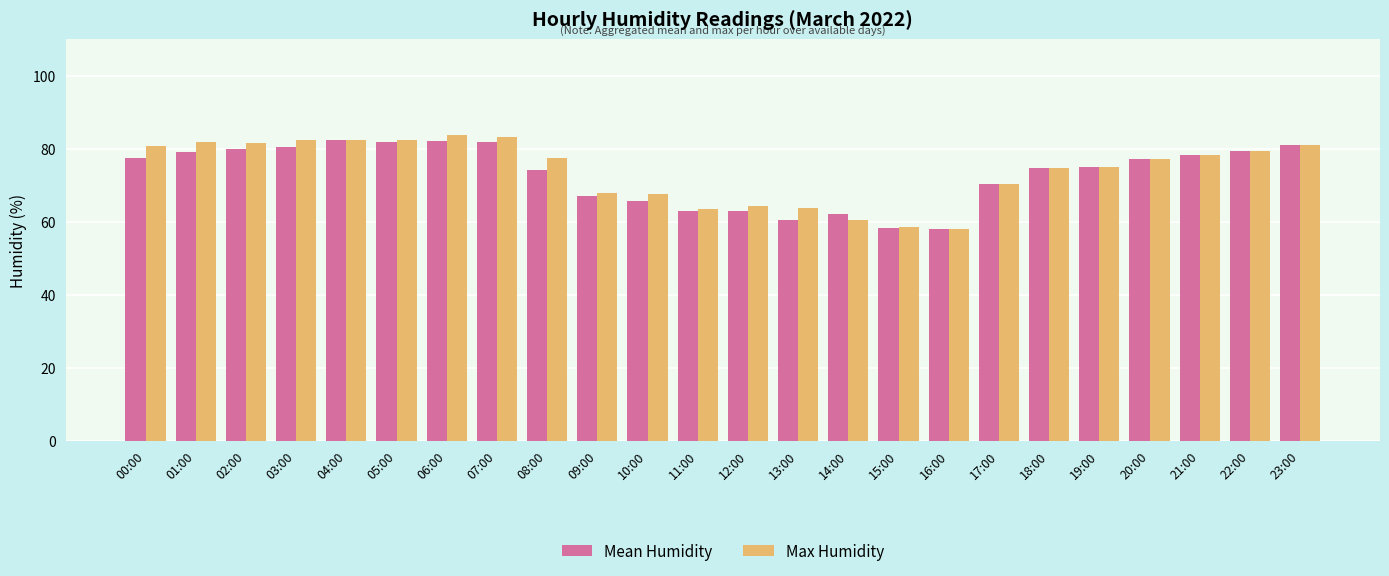

The Mean Humidity series shows 60.5 at 13:00. True or false?

True